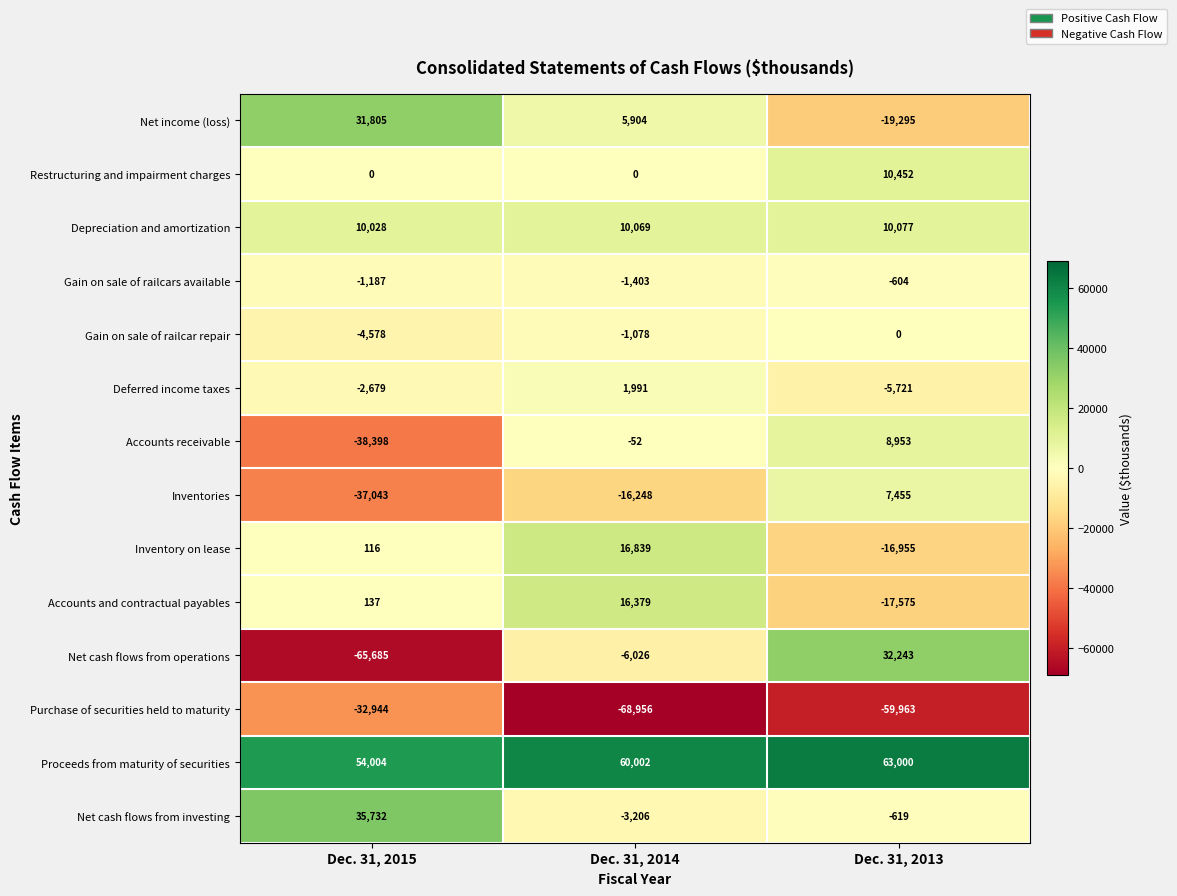

At which label is Inventory on lease closest to -58?

Dec. 31, 2015